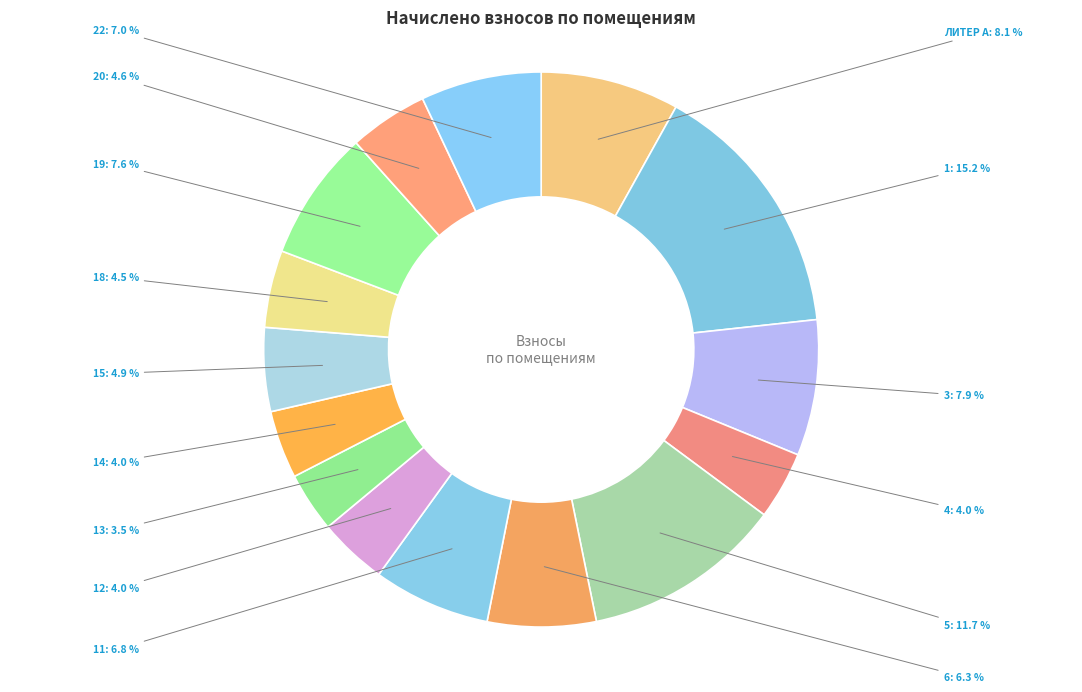

To the nearest percent, what is the difference between the 4 and 3 slice percentages?

4%